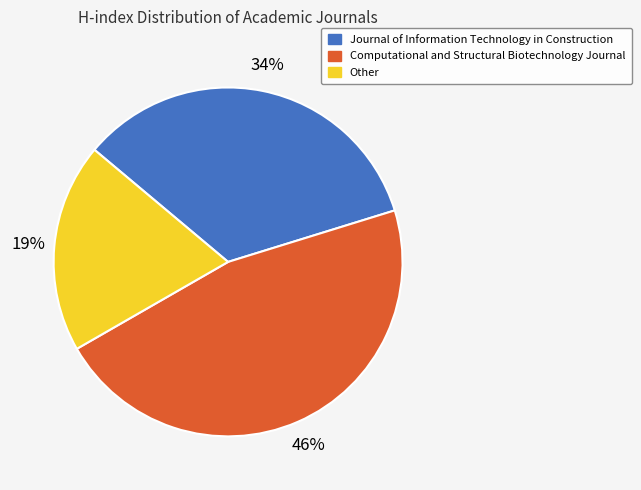

Is there a majority slice in this chart?

No